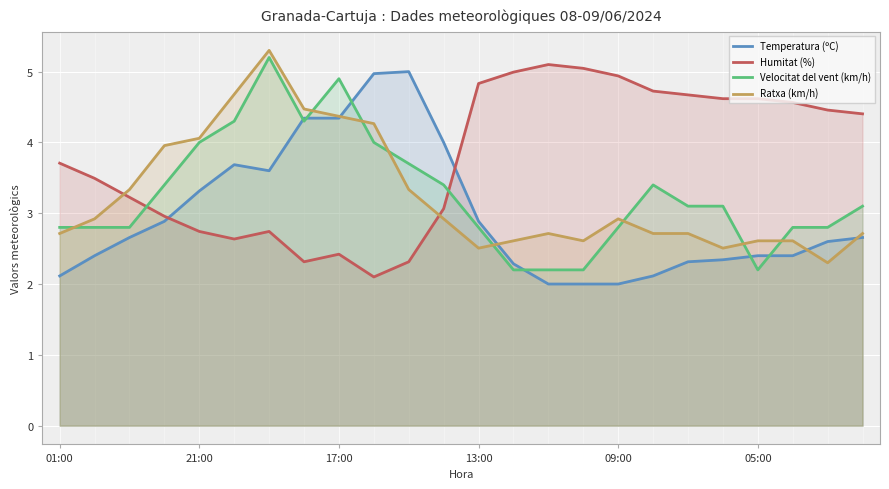

How many intersections are there between Ratxa (km/h) and Velocitat del vent (km/h)?

8